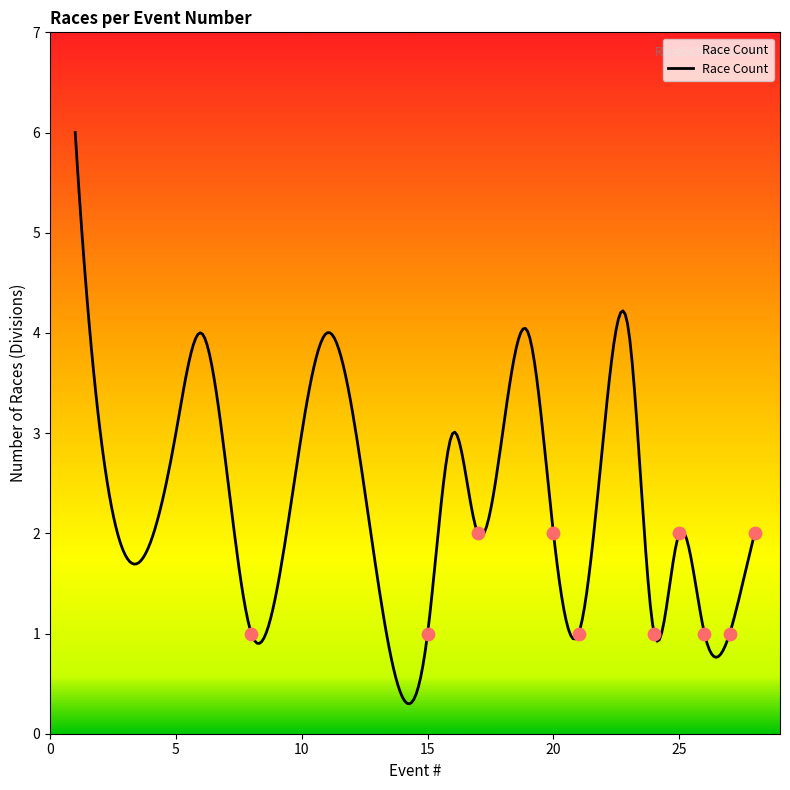

What is the change in value from 24 to 25?

+1